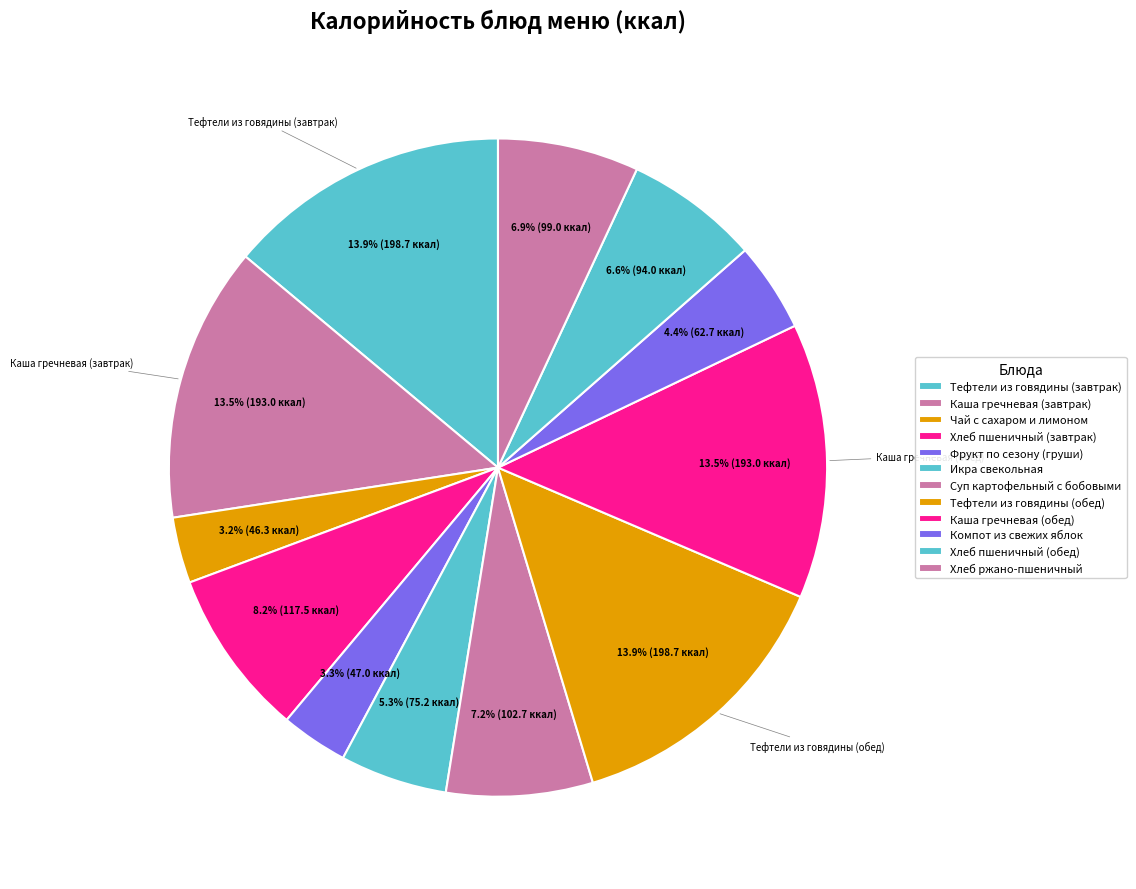

Does Суп картофельный с бобовыми represent more than half of the total?

No